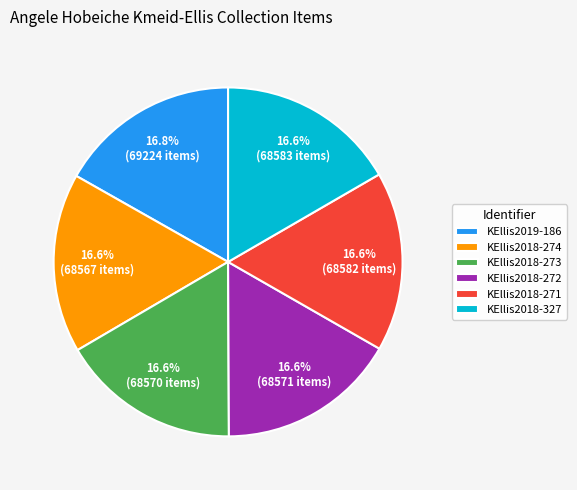

To the nearest percent, what portion does KEllis2018-273 represent?

17%